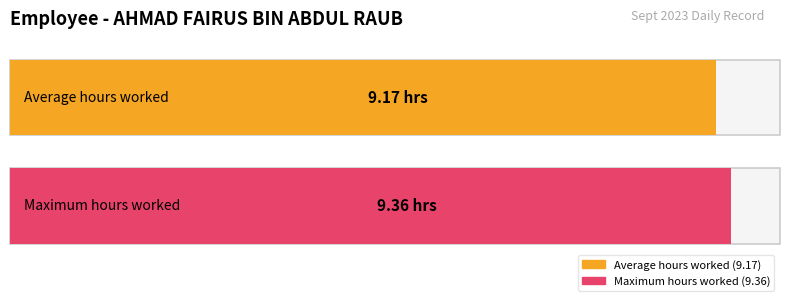

Is it true that Low equals 14.8 at 15?

False